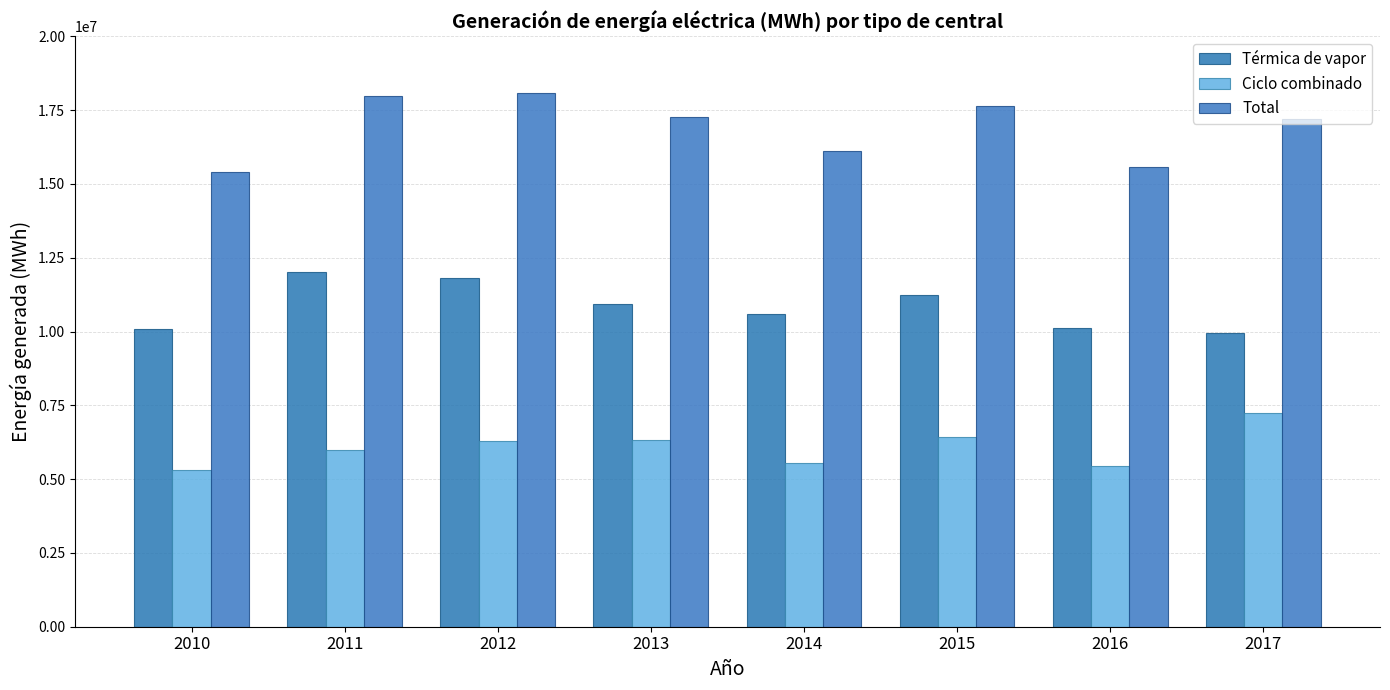

List the labels in order of Térmica de vapor value, largest first.

2011, 2012, 2015, 2013, 2014, 2016, 2010, 2017